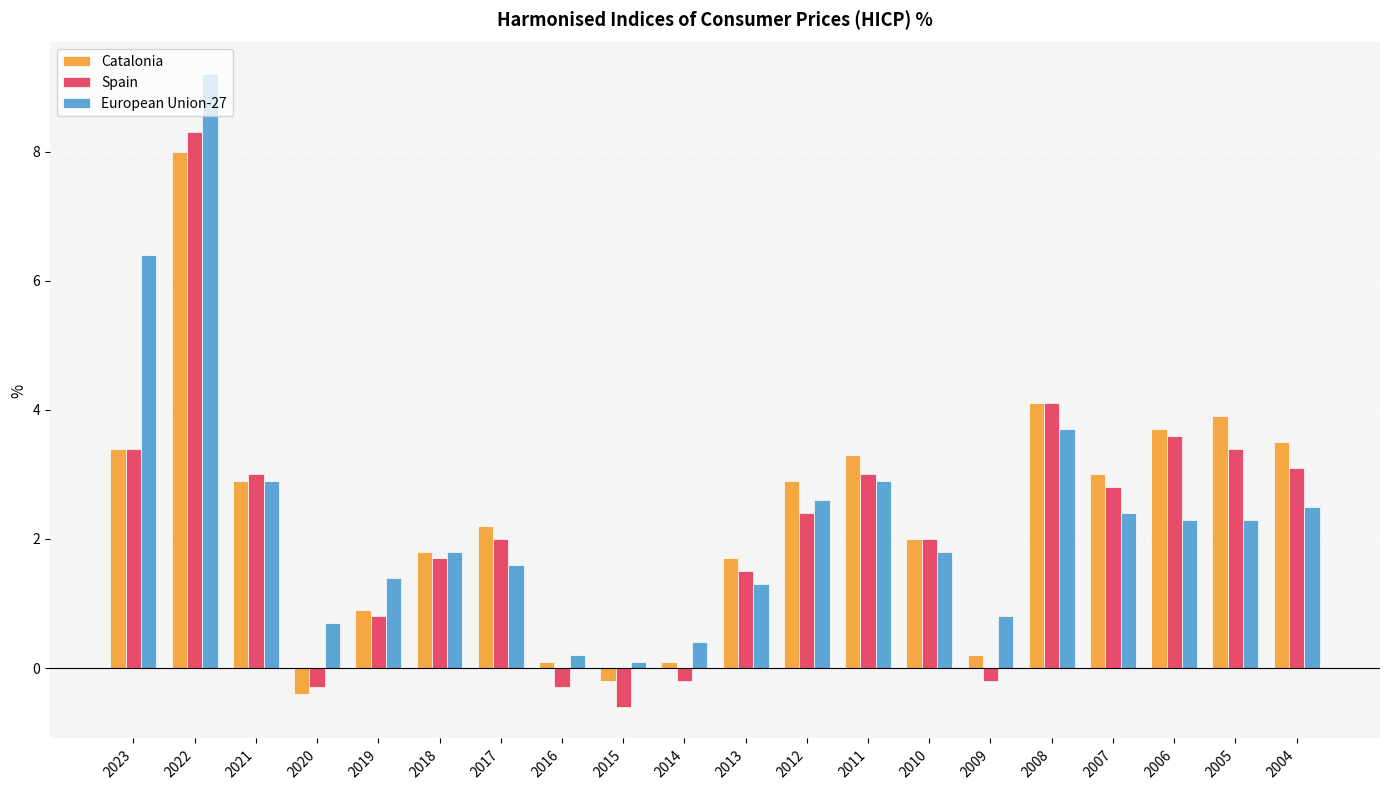

How many values in Spain are above zero?

15